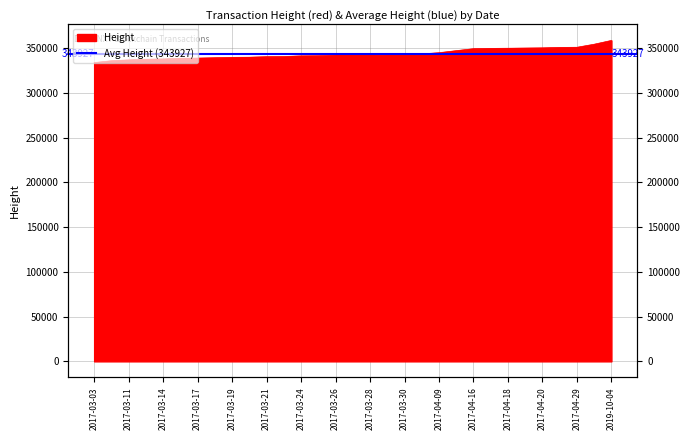

The chart shows a value of 339507 at 2017-03-18. True or false?

True